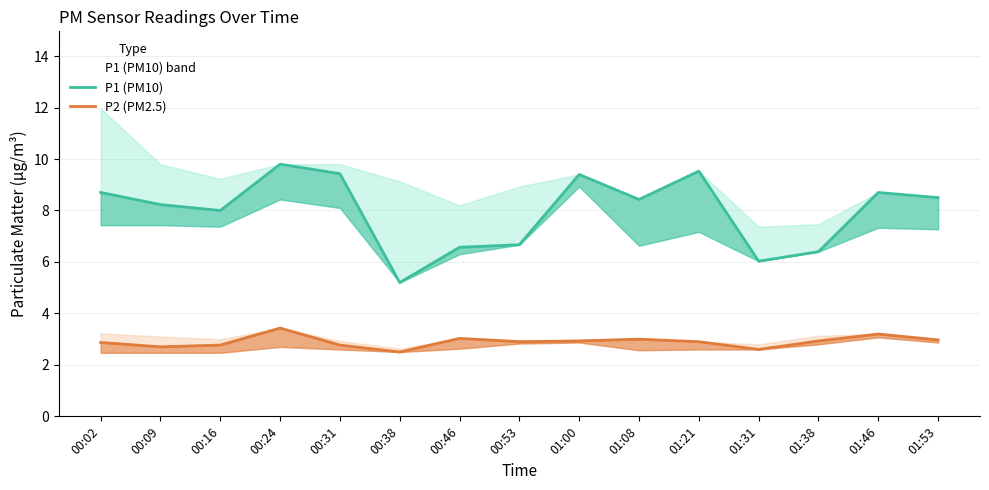

Is the value of P1 (PM10) at 00:09 greater than the value of P2 (PM2.5) at 00:46?

Yes